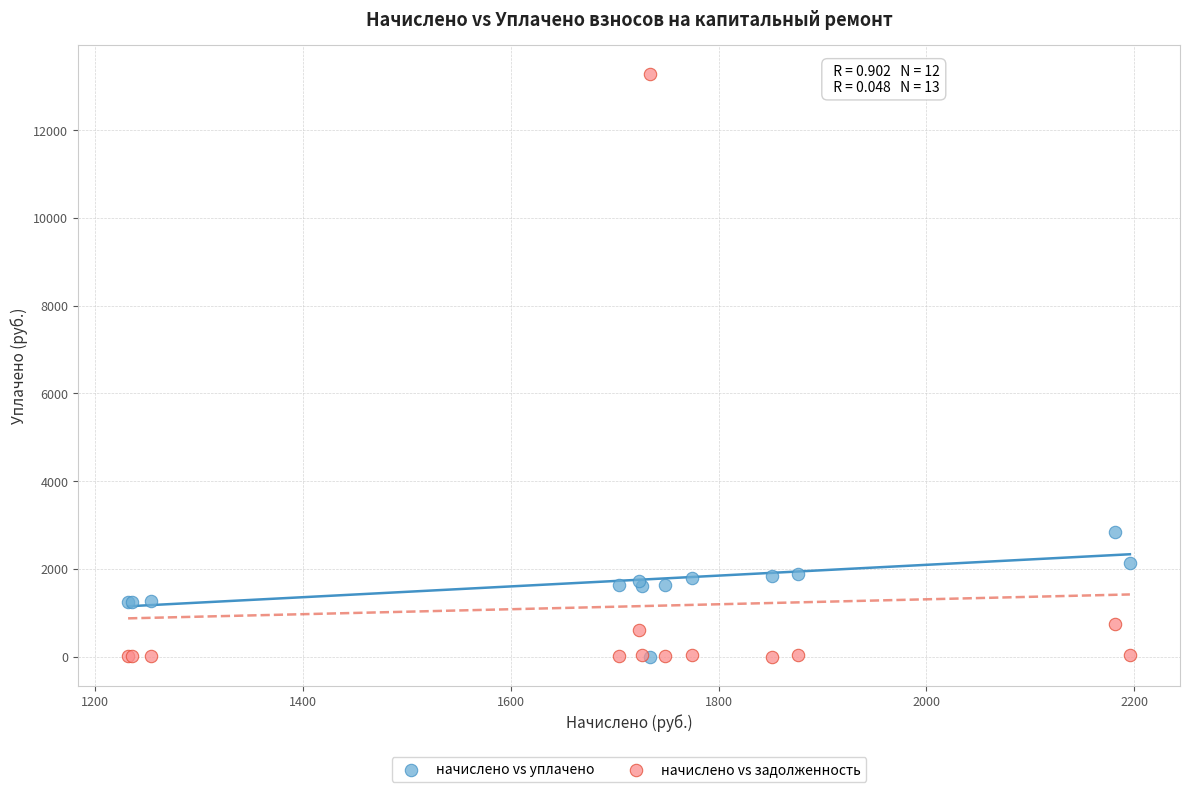

In the начислено vs задолженность series, what Y value is closest to 6639?

743.0